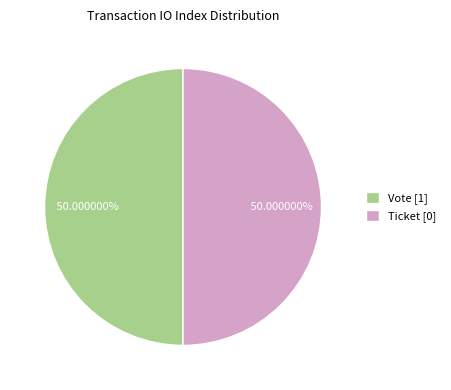

Do Vote [1] and Ticket [0] together represent more than half of the pie?

Yes